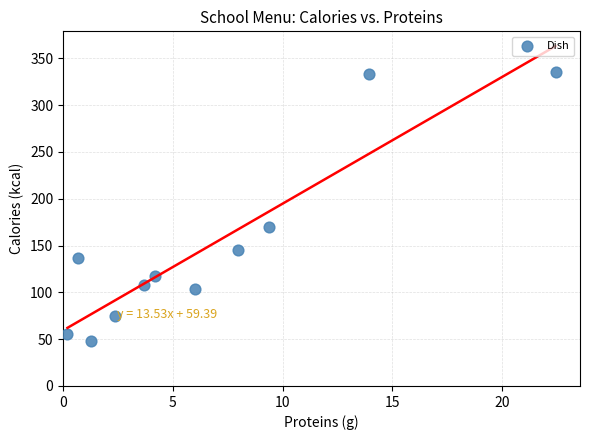

What is the average Y value?

148.1